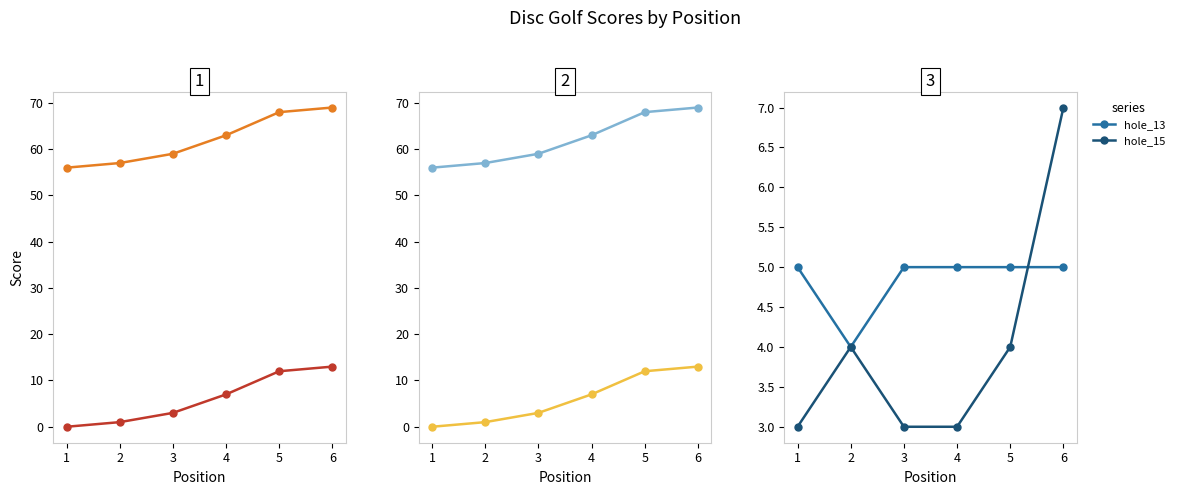

What is the sum of all hole_15 values?

24